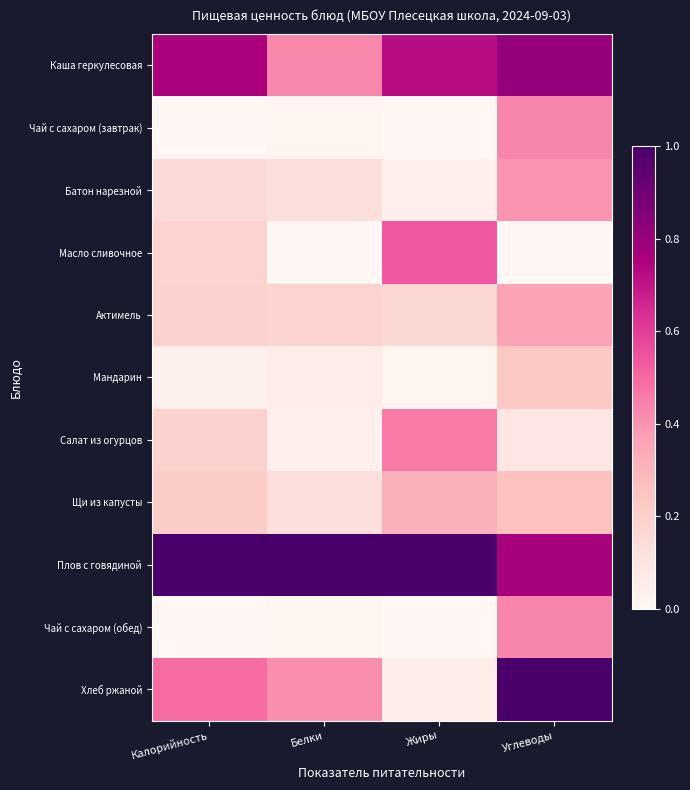

Which series has the widest spread of values?

Хлеб ржаной